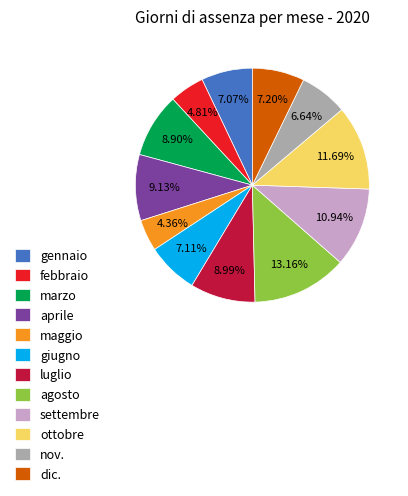

To the nearest percent, what is the difference between the largest and smallest slice percentages?

9%